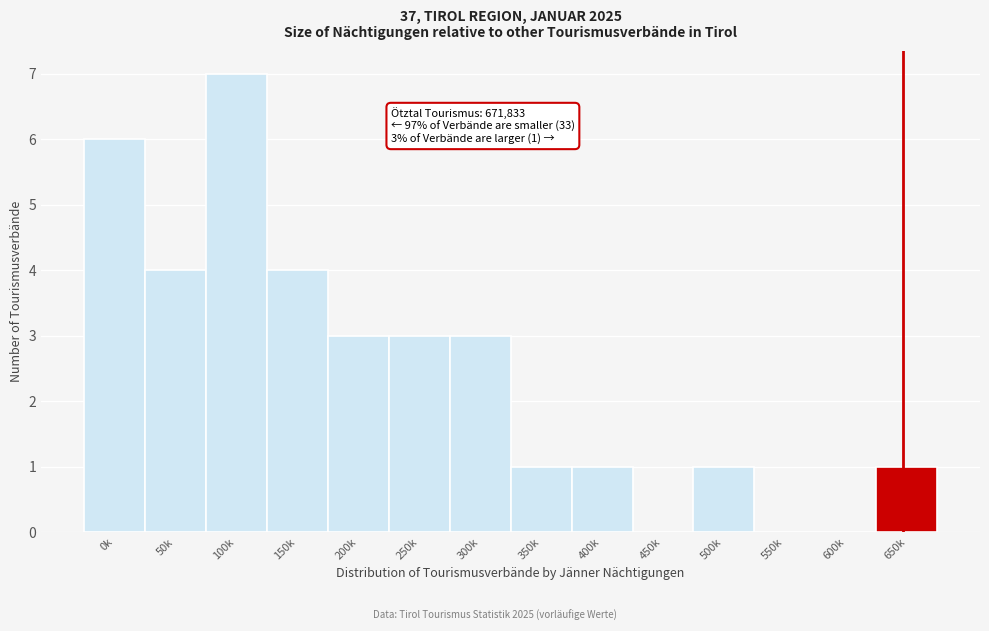

Reading left to right, what are all the values shown in this chart?

0k=6	50k=4	100k=7	150k=4	200k=3	250k=3	300k=3	350k=1	400k=1	450k=0	500k=1	550k=0	600k=0	650k=1